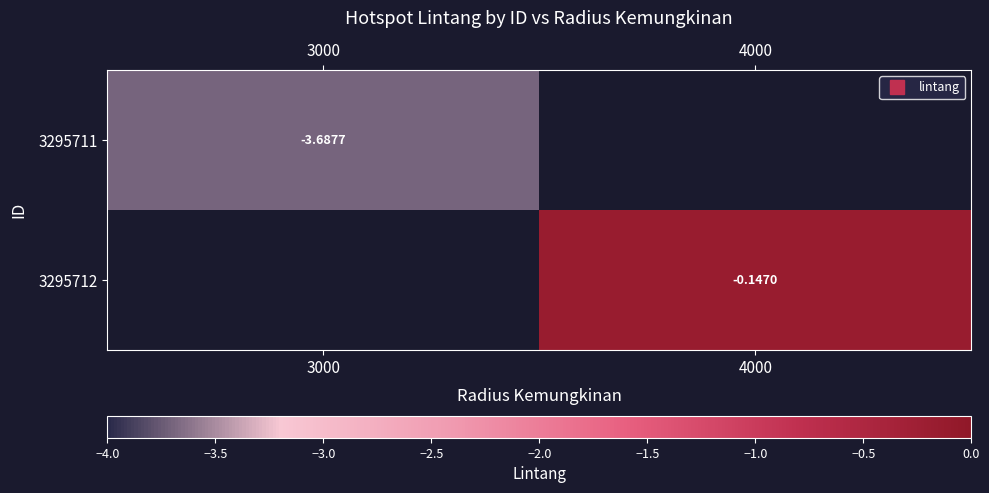

Rank the categories by 3295711 value from lowest to highest.

3000, 4000